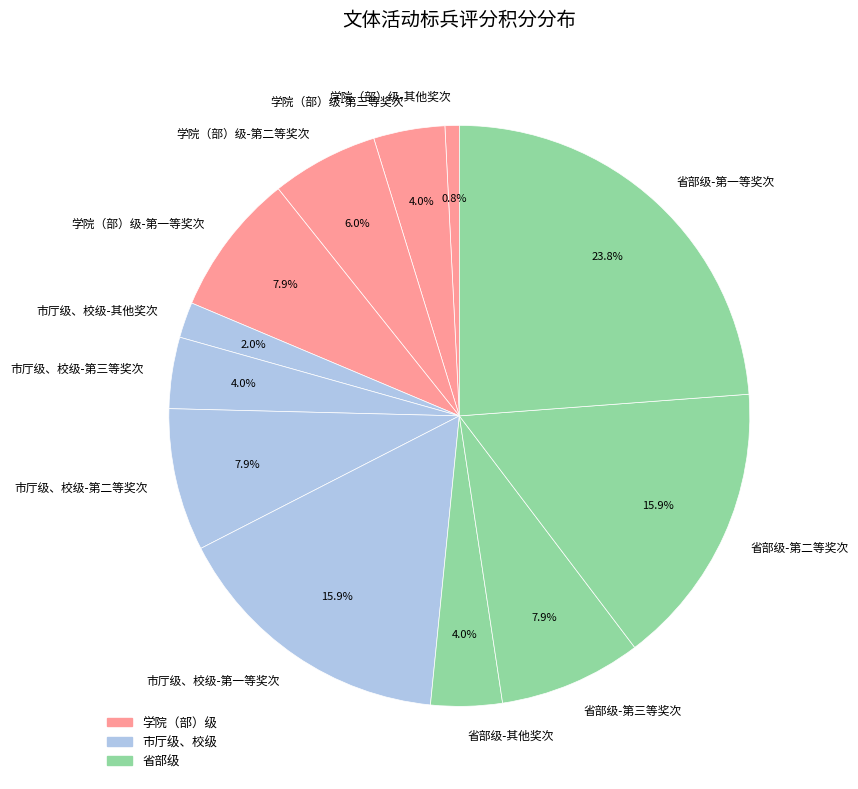

Which has a higher value, 省部级-第三等奖次 or 省部级-其他奖次?

省部级-第三等奖次